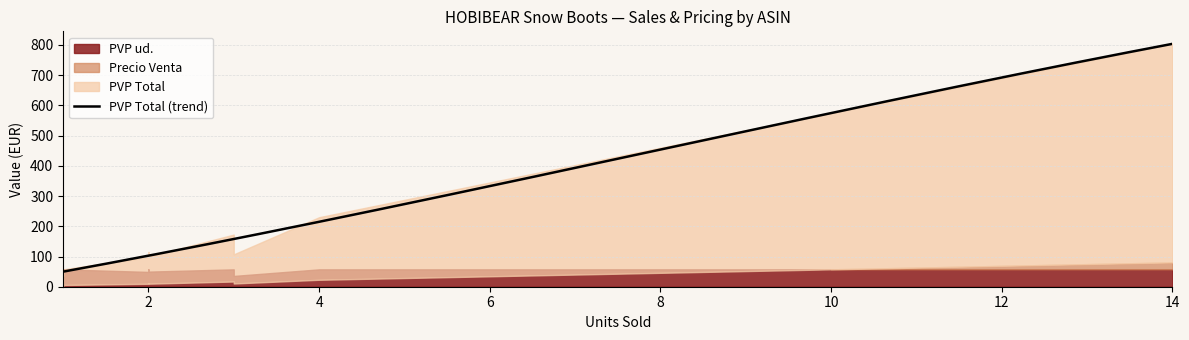

What is the lowest value of the PVP Total (trend) series?

49.9